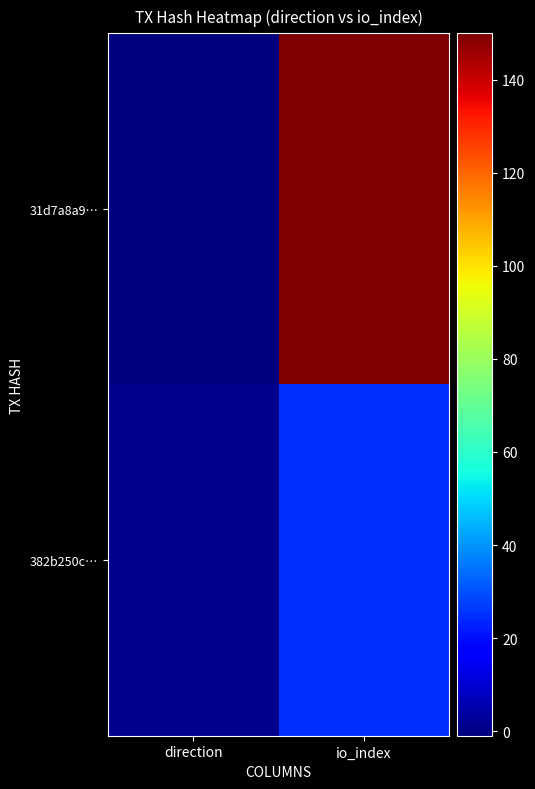

Count the number of categories in the chart.

2